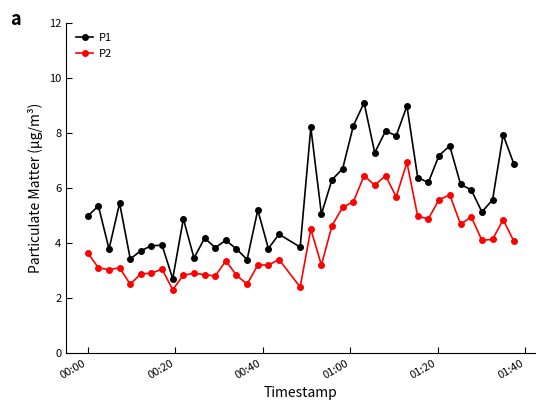

True or false: P1 has more than 1 interior local peaks.

True